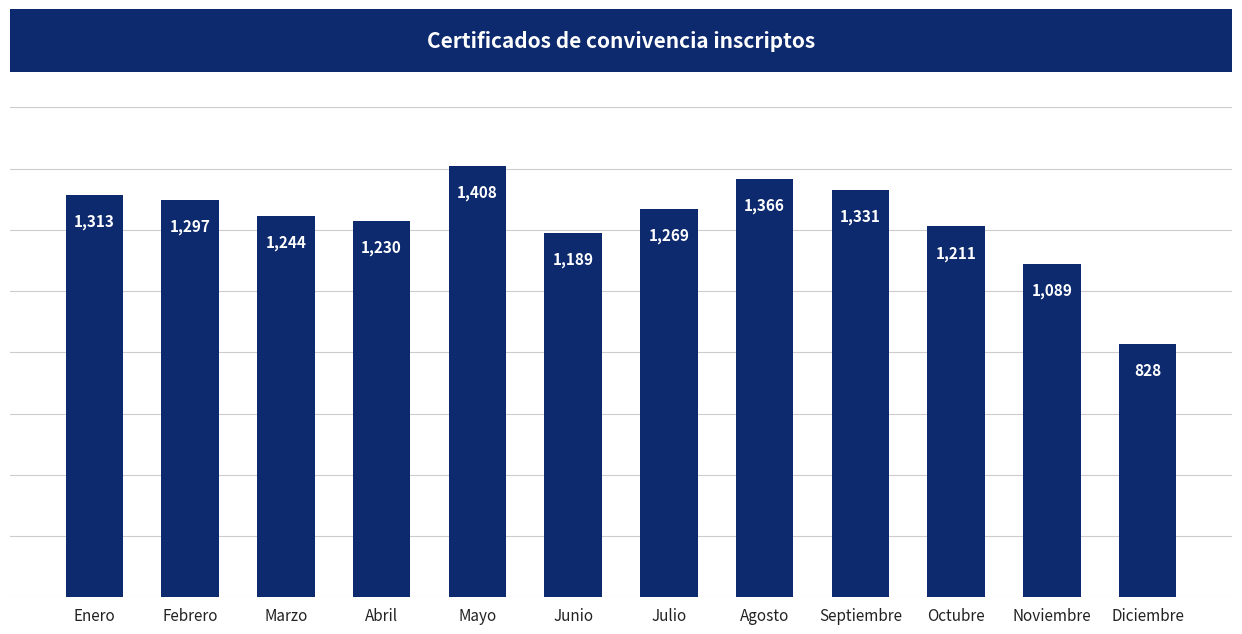

What is the smallest value displayed?

828